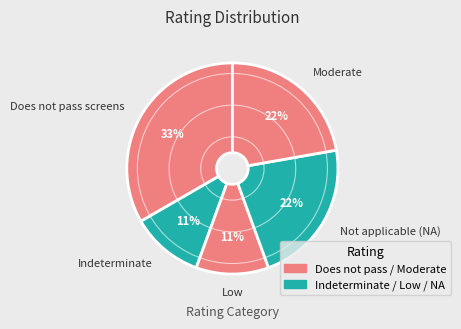

To the nearest percent, what is the combined percentage of Moderate and Low?

33%